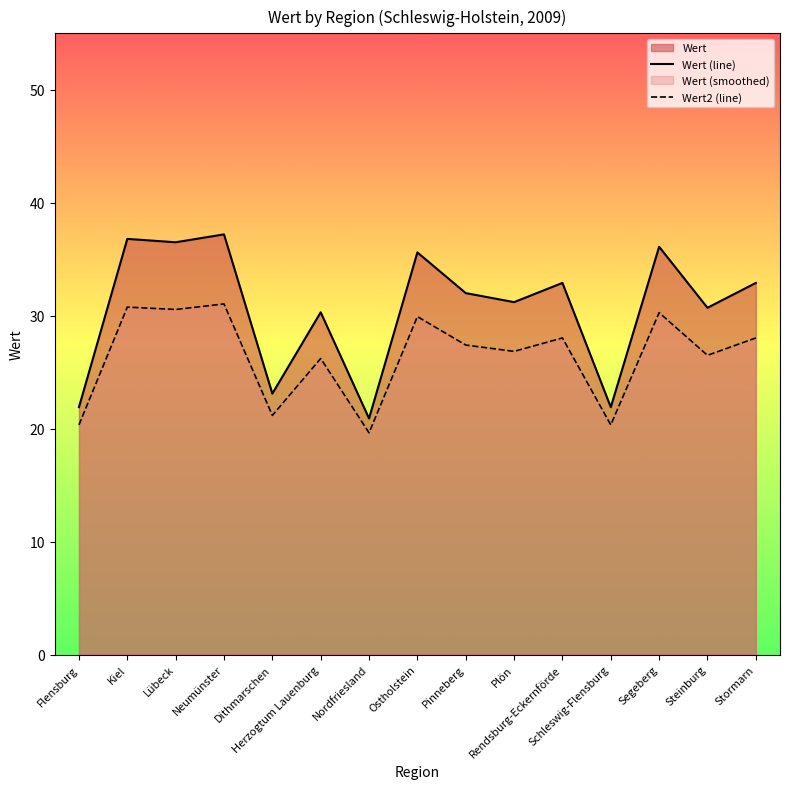

How many data points are above 32?

7